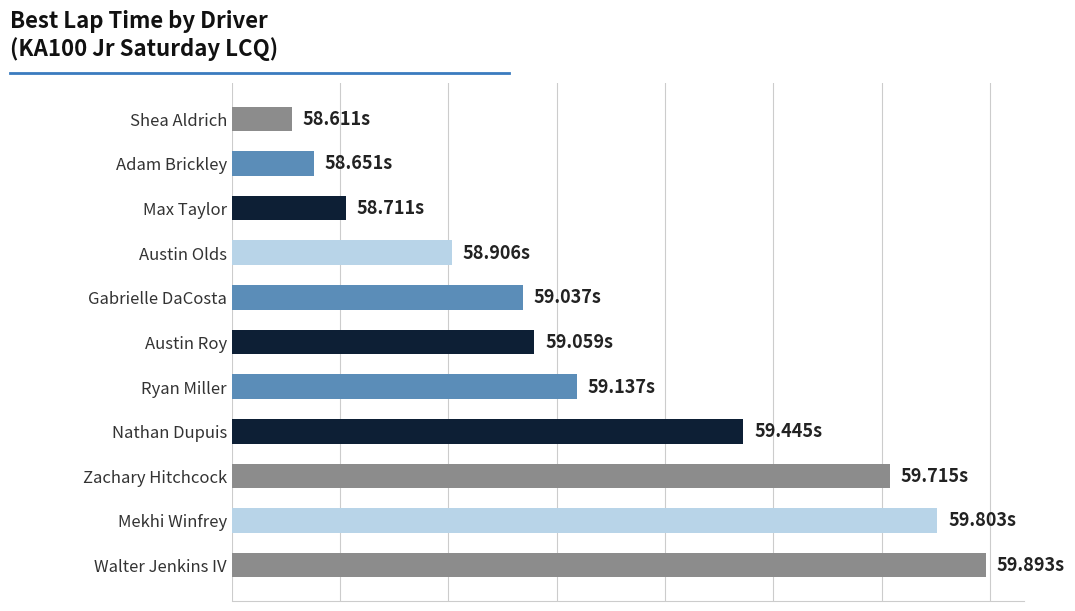

Are the bars grouped side by side (vs. stacked)?

No